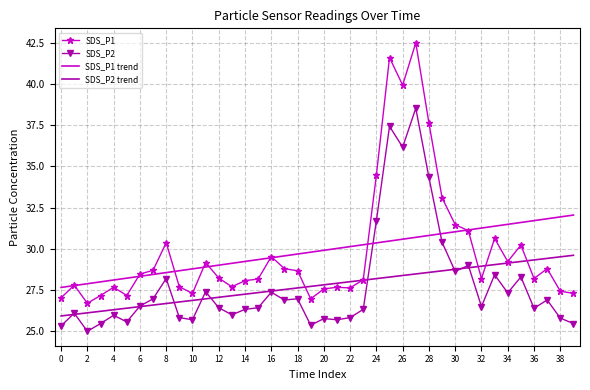

How many distinct data groups are displayed?

4